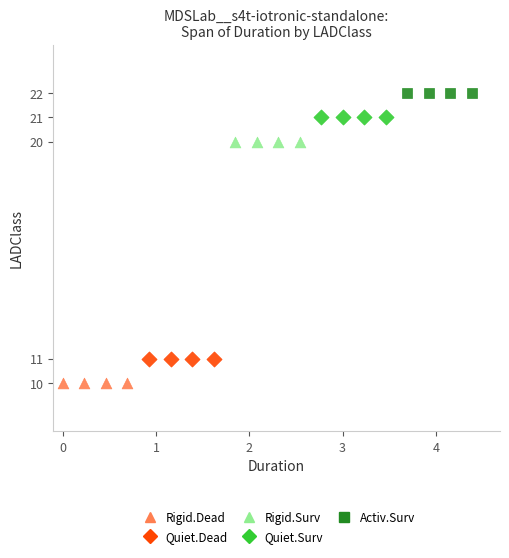

Which series contains the highest Y value?

Activ.Surv